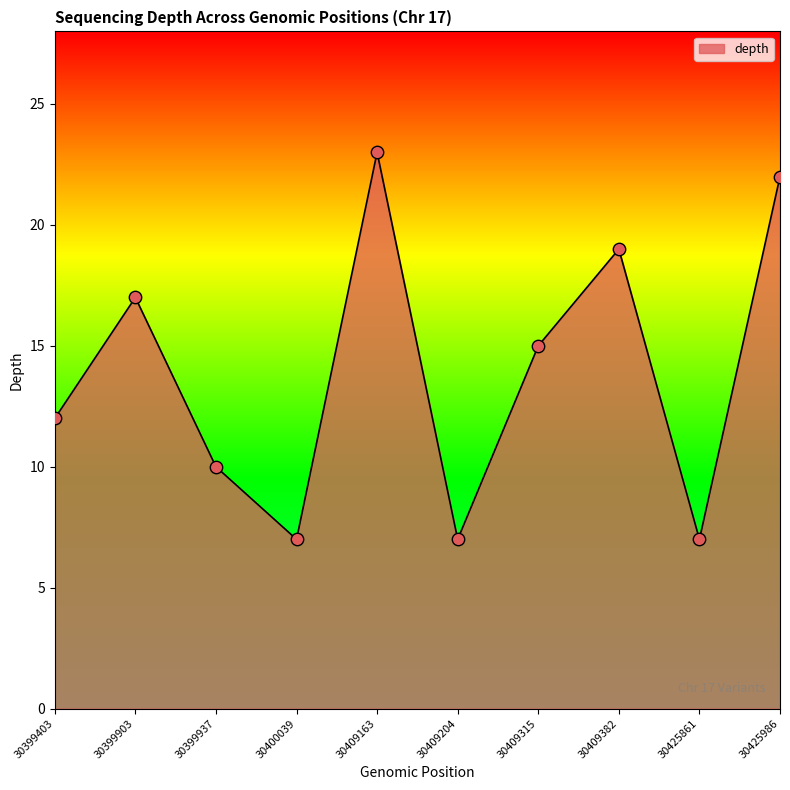

Which has a higher value, 30409315 or 30425861?

30409315